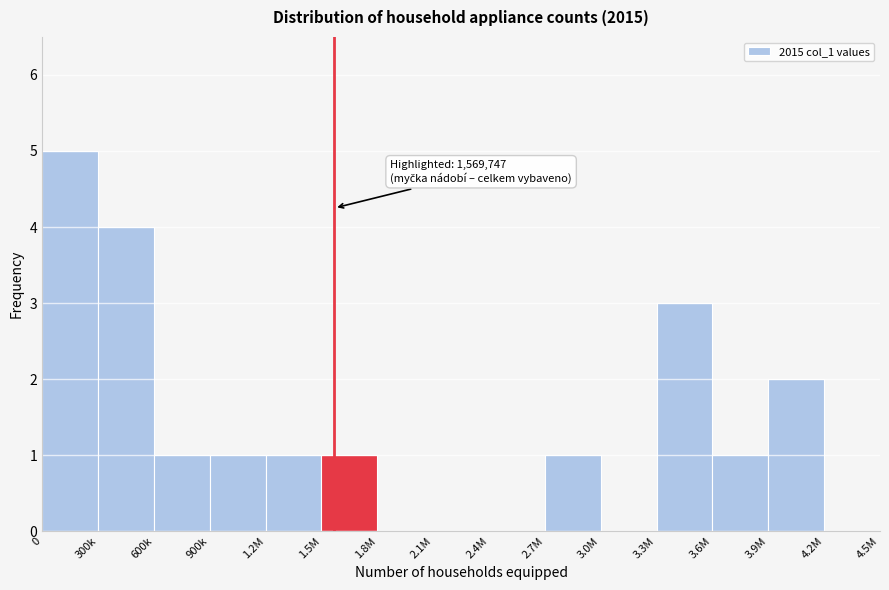

Reading right to left, transcribe all the data shown in this chart.

4.2M=0	3.9M=2	3.6M=1	3.3M=3	3.0M=0	2.7M=1	2.4M=0	2.1M=0	1.8M=0	1.5M=1	1.2M=1	900k=1	600k=1	300k=4	0=5